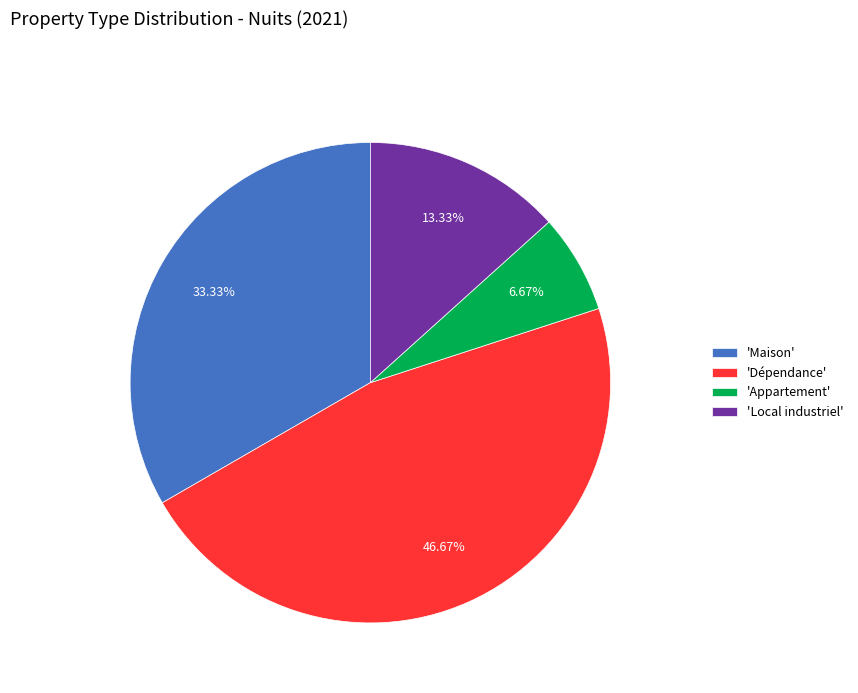

Which category has the smallest portion of the pie?

'Appartement'